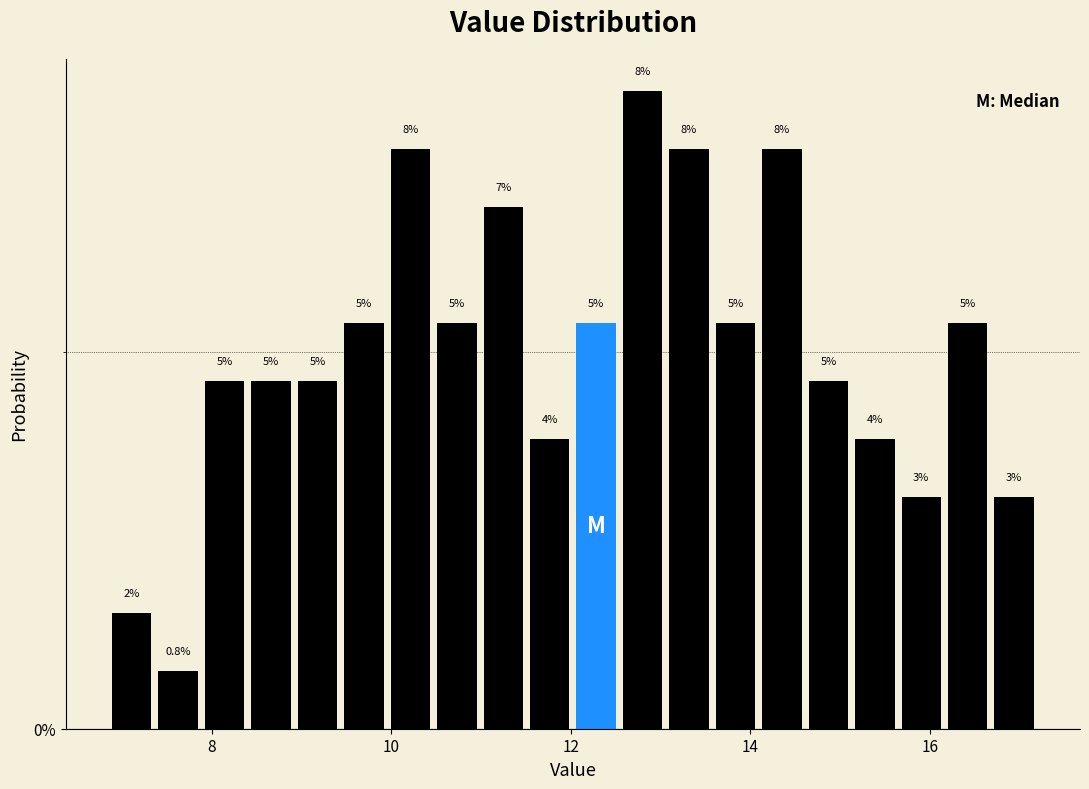

Around what value on the x-axis is the tallest bar? Give the approximate position of its centre, as read against the axis.

12.8